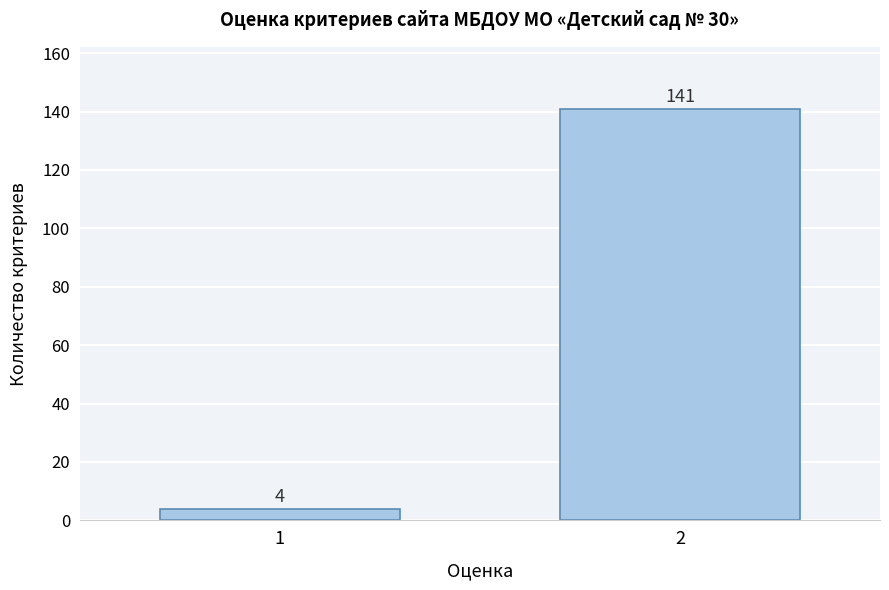

Reading left to right, list all the values displayed in this chart.

1=4	2=141